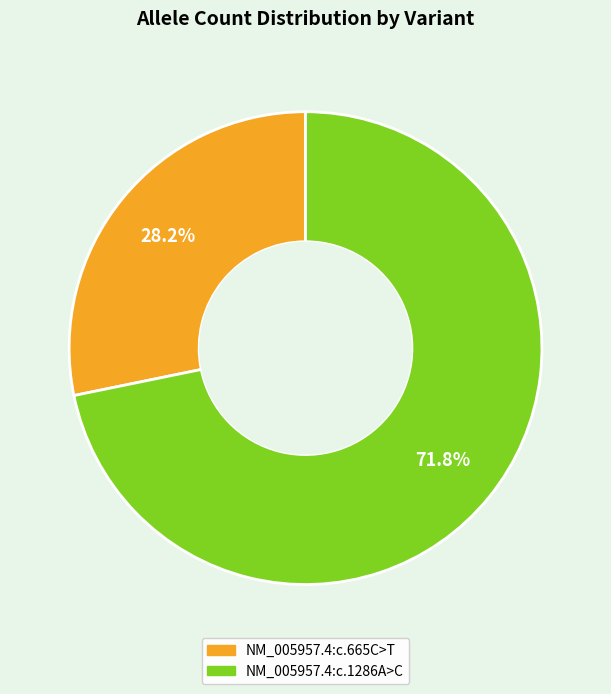

How many segments does this pie chart have?

2